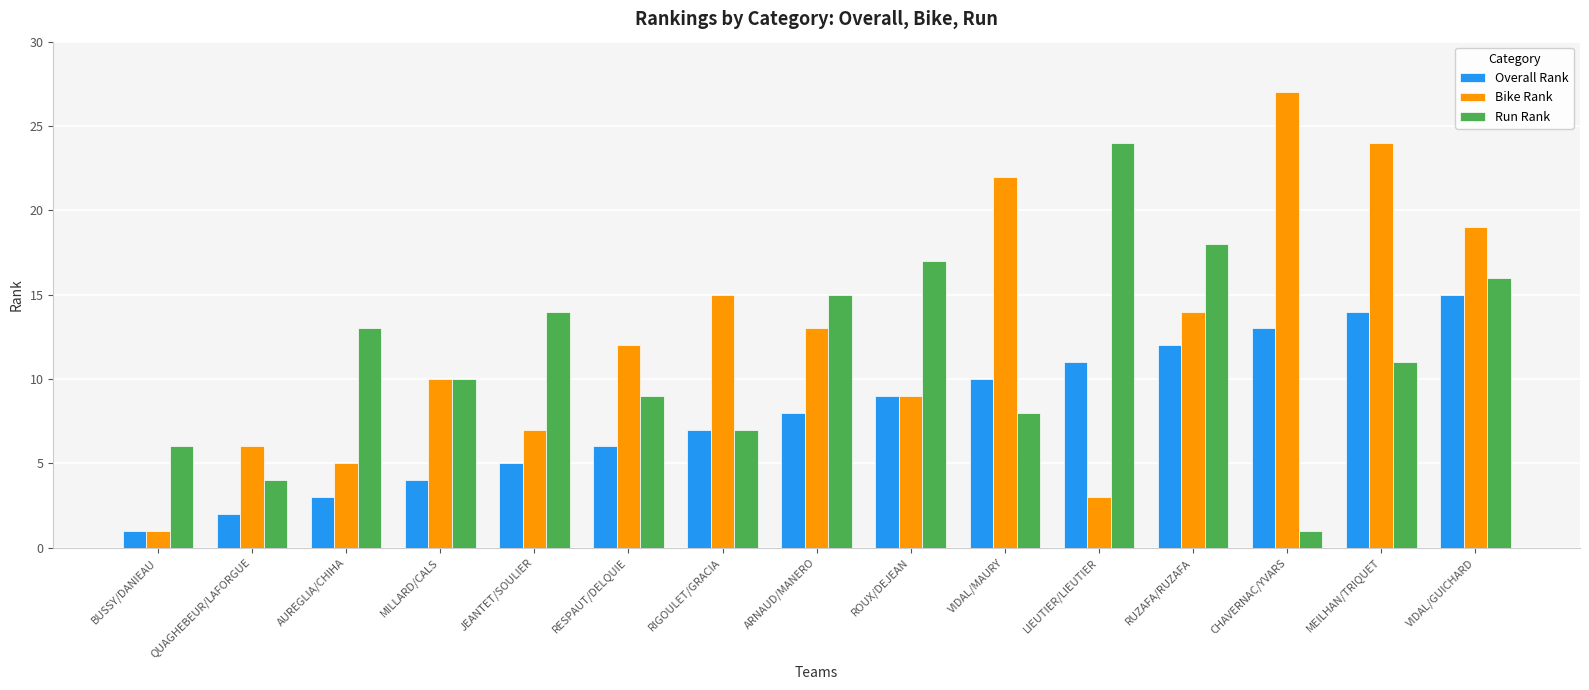

What is the difference between the highest and lowest values at RIGOULET/GRACIA?

8